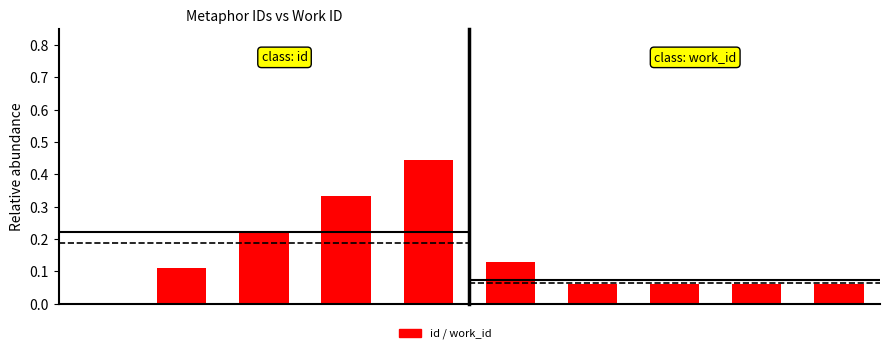

Rank the categories by id value from lowest to highest.

0, 1, 2, 3, 4